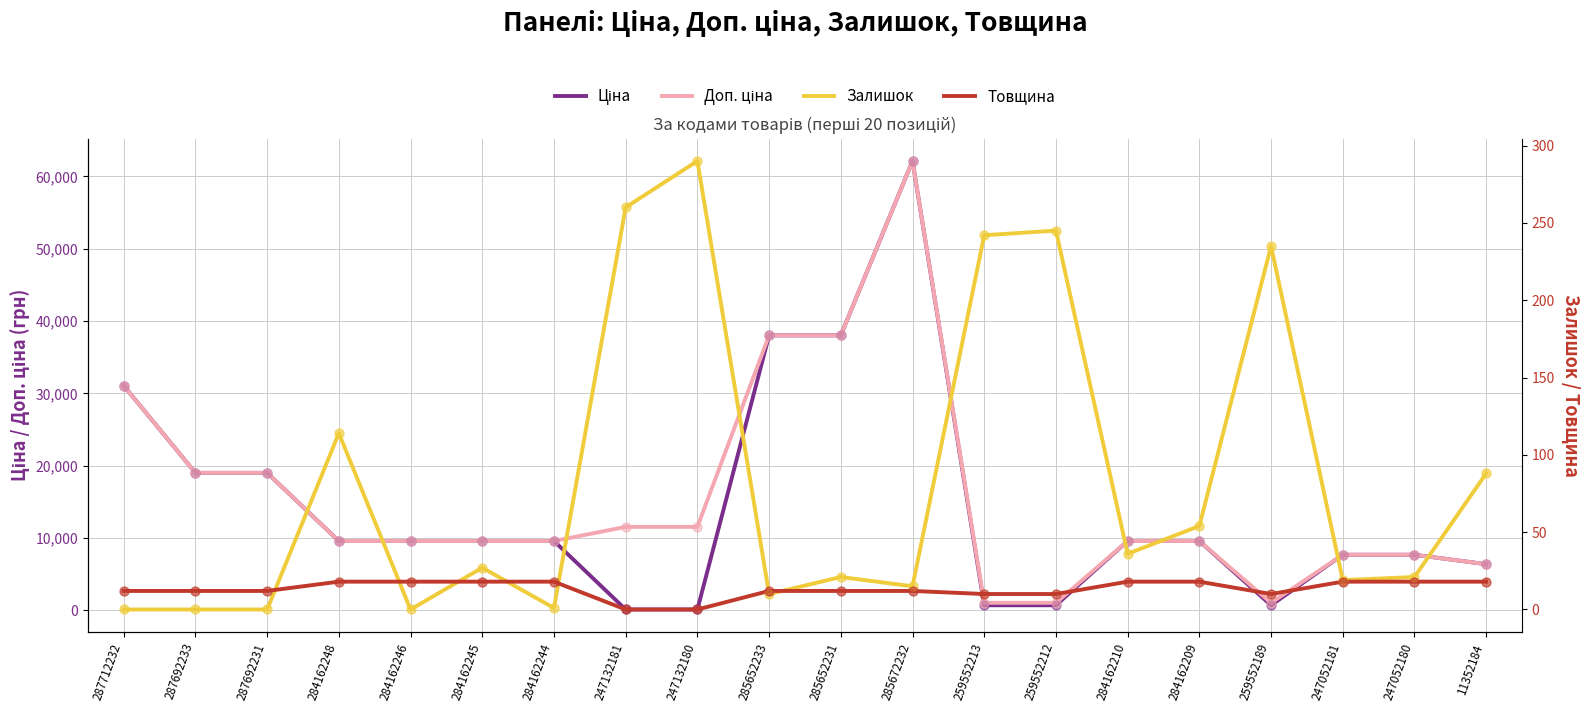

Which series has the largest Y range (max minus min)?

Ціна